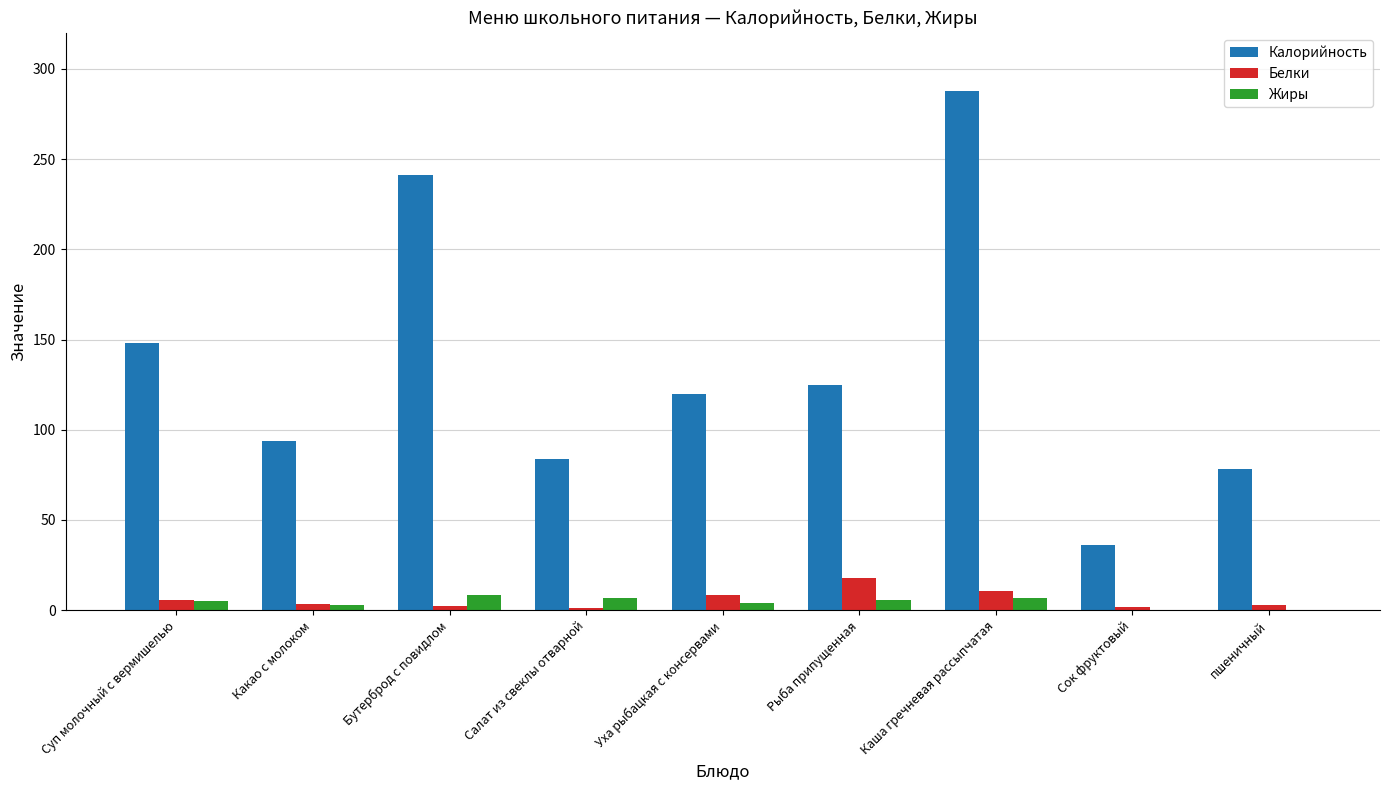

How many groups of bars are there?

9